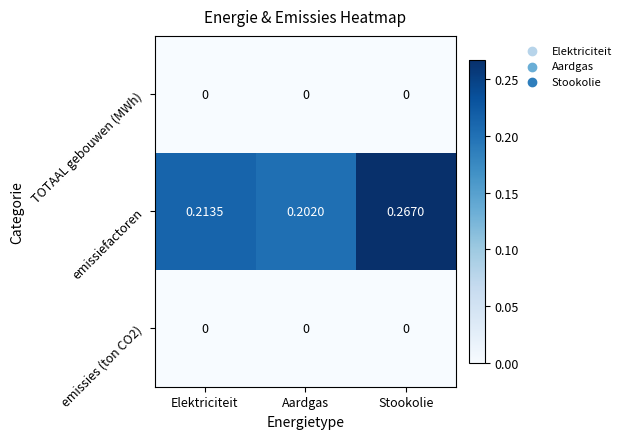

Between Aardgas and Stookolie, which series saw the biggest shift?

emissiefactoren